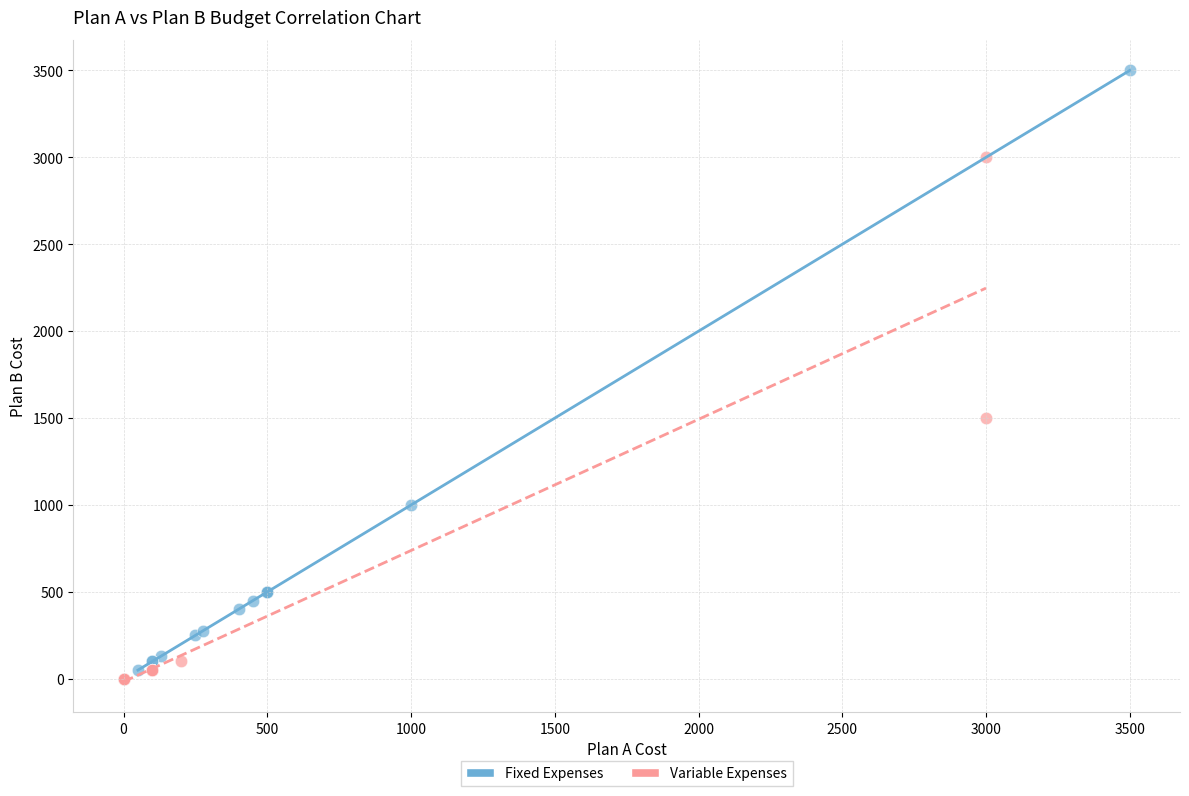

Which series has the largest Y range (max minus min)?

Fixed Expenses